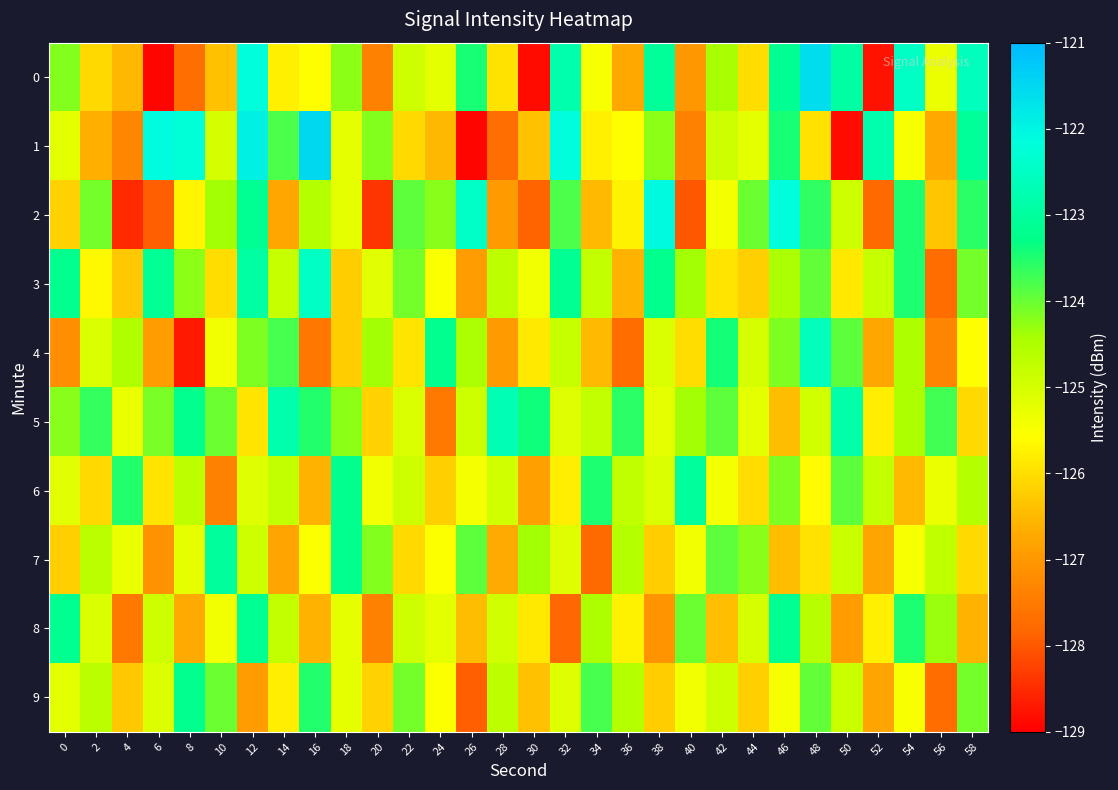

Reading left to right, transcribe all the data shown in this chart.

0: 0=-124.2	2=-126.1	4=-126.5	6=-128.9	8=-127.7	10=-126.4	12=-122.1	14=-125.8	16=-125.6	18=-124.2	20=-127.4	22=-124.9	24=-125.2	26=-123.4	28=-126.0	30=-128.9	32=-122.8	34=-125.5	36=-126.7	38=-123.1	40=-127.0	42=-124.4	44=-126.0	46=-123.1	48=-121.6	50=-122.9	52=-128.8	54=-122.5	56=-125.3	58=-122.6
1: 0=-125.2	2=-126.6	4=-127.3	6=-122.1	8=-122.2	10=-125.0	12=-121.9	14=-123.8	16=-121.5	18=-125.2	20=-124.2	22=-126.1	24=-126.5	26=-128.9	28=-127.7	30=-126.4	32=-122.1	34=-125.8	36=-125.6	38=-124.2	40=-127.4	42=-124.9	44=-125.2	46=-123.4	48=-126.0	50=-128.9	52=-122.8	54=-125.5	56=-126.7	58=-123.1
2: 0=-126.2	2=-124.1	4=-128.5	6=-127.9	8=-125.7	10=-124.4	12=-123.1	14=-126.8	16=-124.6	18=-125.2	20=-128.4	22=-123.9	24=-124.2	26=-122.4	28=-127.0	30=-127.9	32=-123.8	34=-126.5	36=-125.7	38=-122.1	40=-128.0	42=-125.4	44=-124.0	46=-122.1	48=-123.6	50=-124.9	52=-127.8	54=-123.5	56=-126.3	58=-123.6
3: 0=-123.2	2=-125.6	4=-126.3	6=-123.1	8=-124.2	10=-126.0	12=-122.9	14=-124.8	16=-122.5	18=-126.2	20=-125.2	22=-124.1	24=-125.5	26=-126.9	28=-124.7	30=-125.4	32=-123.1	34=-124.8	36=-126.6	38=-123.2	40=-124.4	42=-125.9	44=-126.2	46=-124.4	48=-124.0	50=-125.9	52=-124.8	54=-123.5	56=-127.7	58=-124.1
4: 0=-127.2	2=-125.1	4=-124.5	6=-126.9	8=-128.7	10=-125.4	12=-124.1	14=-123.8	16=-127.6	18=-126.2	20=-124.4	22=-125.9	24=-123.2	26=-124.4	28=-127.0	30=-125.9	32=-124.8	34=-126.5	36=-127.7	38=-125.1	40=-126.0	42=-123.4	44=-125.0	46=-124.1	48=-122.6	50=-123.9	52=-126.8	54=-124.5	56=-127.3	58=-125.6
5: 0=-124.2	2=-123.6	4=-125.3	6=-124.1	8=-123.2	10=-124.0	12=-125.9	14=-122.8	16=-123.5	18=-124.2	20=-126.2	22=-125.1	24=-127.5	26=-124.9	28=-122.7	30=-123.4	32=-125.1	34=-124.8	36=-123.6	38=-125.2	40=-124.4	42=-123.9	44=-125.2	46=-126.4	48=-125.0	50=-122.9	52=-125.8	54=-124.5	56=-123.7	58=-126.1
6: 0=-125.2	2=-126.1	4=-123.5	6=-125.9	8=-124.7	10=-127.4	12=-125.1	14=-124.8	16=-126.6	18=-123.2	20=-125.4	22=-124.9	24=-126.2	26=-125.4	28=-125.0	30=-126.9	32=-125.8	34=-123.5	36=-124.7	38=-125.1	40=-123.0	42=-125.4	44=-126.0	46=-124.1	48=-125.6	50=-123.9	52=-124.8	54=-126.5	56=-125.3	58=-124.6
7: 0=-126.2	2=-124.6	4=-125.3	6=-127.1	8=-125.2	10=-123.0	12=-124.9	14=-126.8	16=-125.5	18=-123.2	20=-124.2	22=-126.1	24=-125.5	26=-123.9	28=-126.7	30=-124.4	32=-125.1	34=-127.8	36=-124.6	38=-126.2	40=-125.4	42=-123.9	44=-124.2	46=-126.4	48=-126.0	50=-124.9	52=-126.8	54=-125.5	56=-124.7	58=-126.1
8: 0=-123.2	2=-125.1	4=-127.5	6=-124.9	8=-126.7	10=-125.4	12=-123.1	14=-124.8	16=-126.6	18=-125.2	20=-127.4	22=-124.9	24=-125.2	26=-126.4	28=-125.0	30=-125.9	32=-127.8	34=-124.5	36=-125.7	38=-127.1	40=-124.0	42=-126.4	44=-125.0	46=-123.1	48=-124.6	50=-126.9	52=-125.8	54=-123.5	56=-124.3	58=-126.6
9: 0=-125.2	2=-124.6	4=-126.3	6=-125.1	8=-123.2	10=-124.0	12=-126.9	14=-125.8	16=-123.5	18=-125.2	20=-126.2	22=-124.1	24=-125.5	26=-127.9	28=-124.7	30=-126.4	32=-125.1	34=-123.8	36=-124.6	38=-126.2	40=-125.4	42=-124.9	44=-126.2	46=-125.4	48=-124.0	50=-124.9	52=-126.8	54=-125.5	56=-127.7	58=-124.1